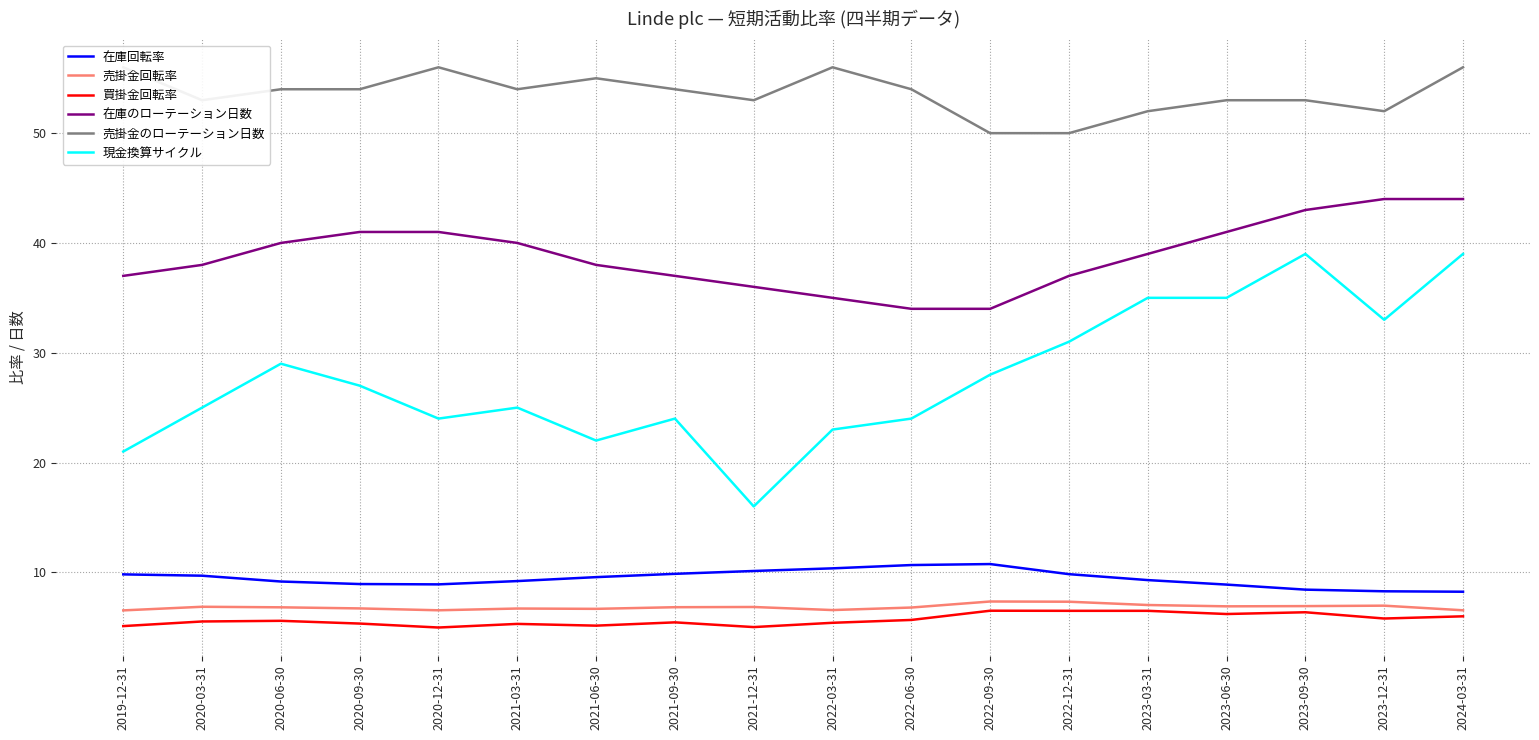

How many interior local peaks does the 買掛金回転率 series have?

5